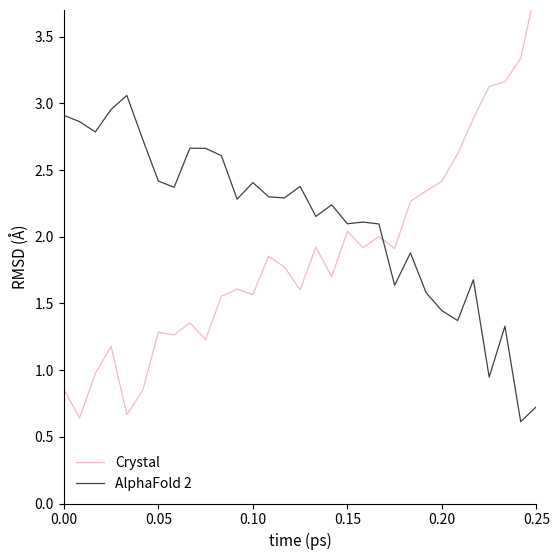

The Crystal series shows 1.5 at 22. True or false?

False